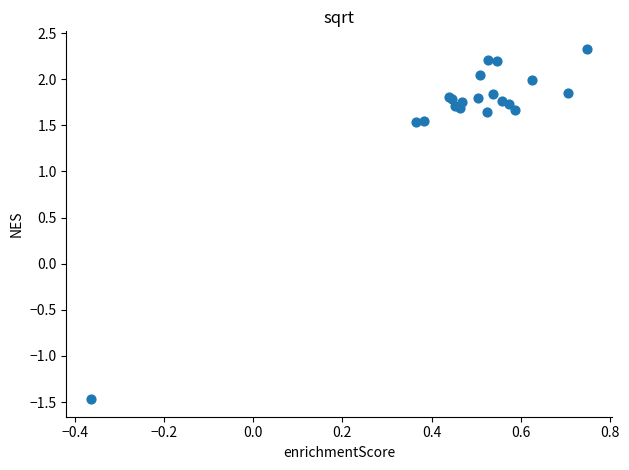

What Y value in the scatter plot is closest to 0?

-1.5